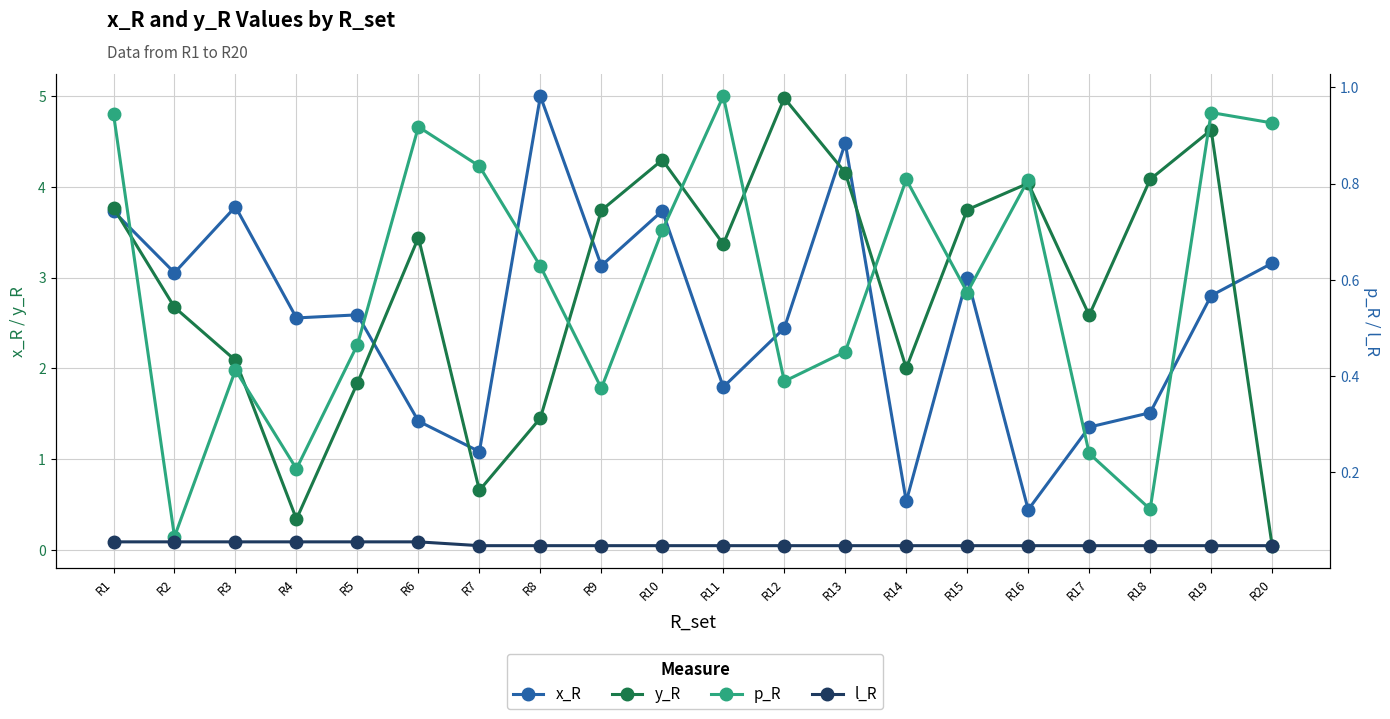

Where is y_R nearest to the value 2?

R14